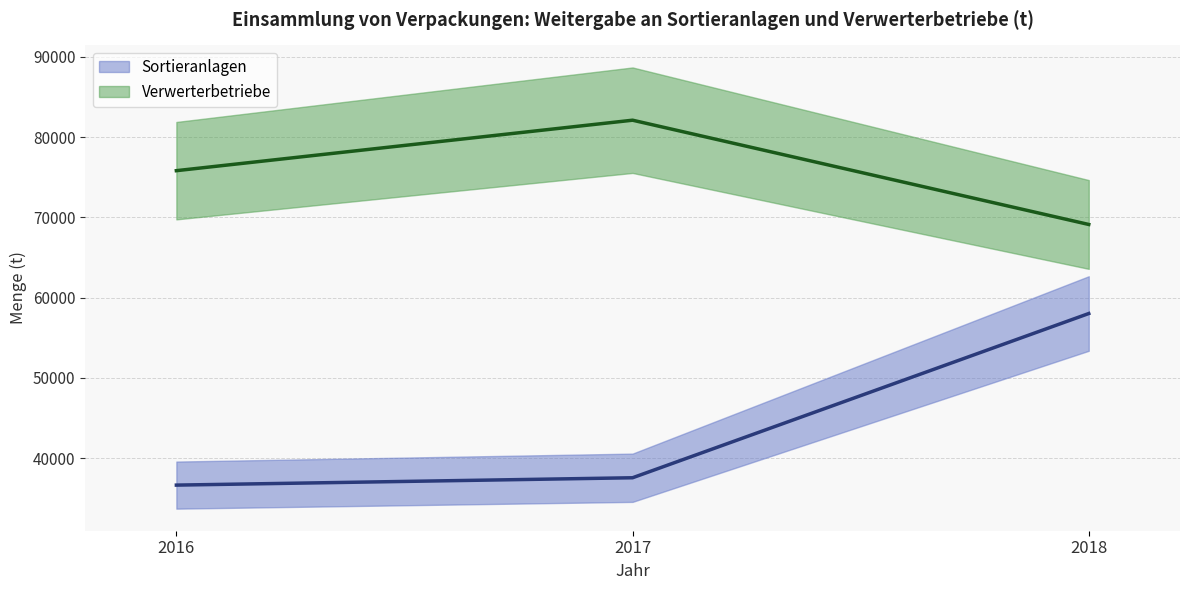

Which category has the highest value across all series?

2017